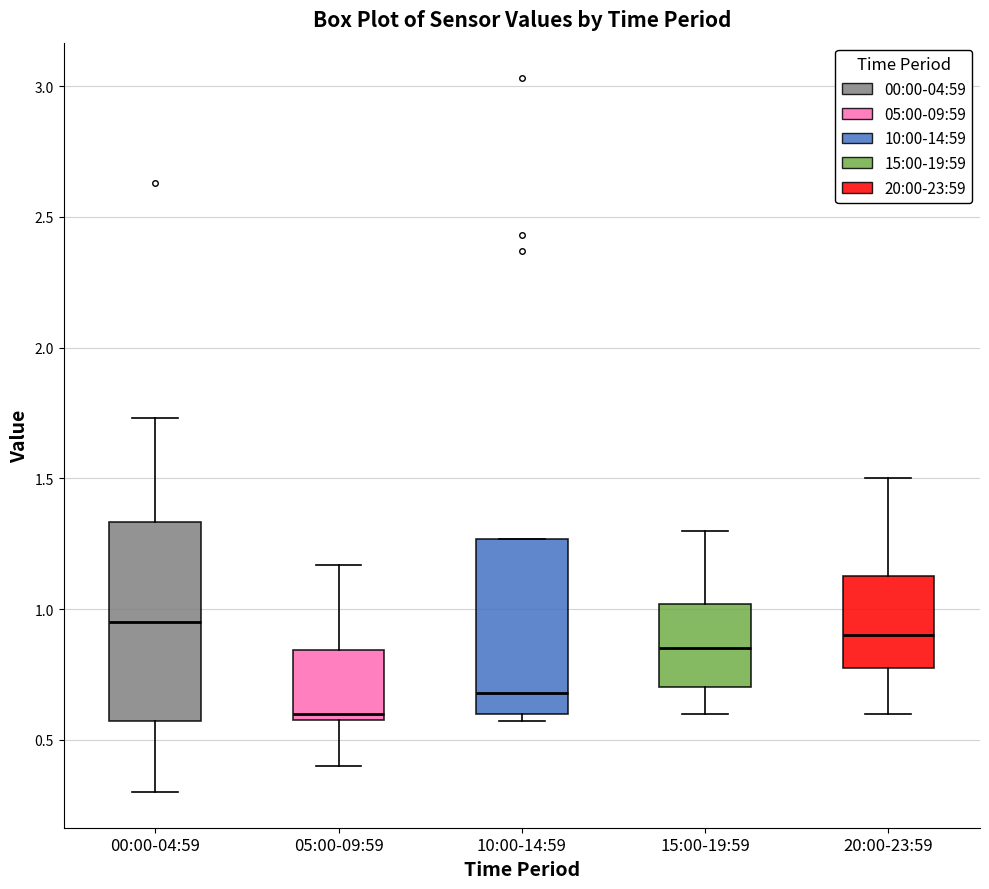

Reading left to right, transcribe this box plot: for each box, give where its median line is, the range the box spans, and where its two whiskers end, as read against the y-axis. The values are not printed on the chart, so give them approximately, as read against the axis.

00:00-04:59: median 0.95, box 0.55 to 1.35, whiskers 0.30 to 1.75
05:00-09:59: median 0.60 (just above the box's lower edge), box 0.60 to 0.85, whiskers 0.40 to 1.15
10:00-14:59: median 0.70, box 0.60 to 1.25, whiskers 0.55 to 1.25
15:00-19:59: median 0.85, box 0.70 to 1.00, whiskers 0.60 to 1.30
20:00-23:59: median 0.90, box 0.80 to 1.15, whiskers 0.60 to 1.50